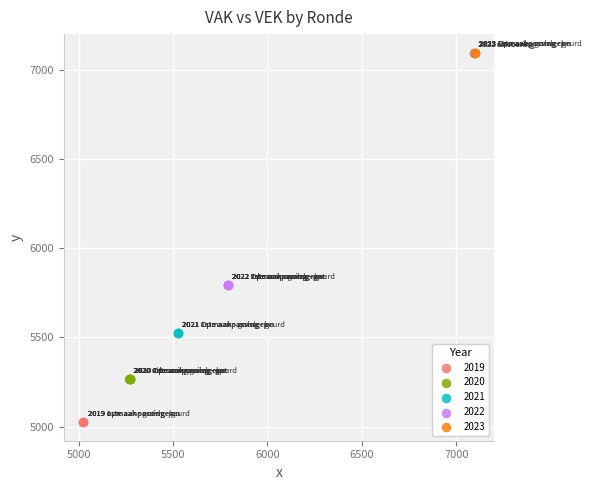

Which series reaches the minimum Y coordinate?

2019